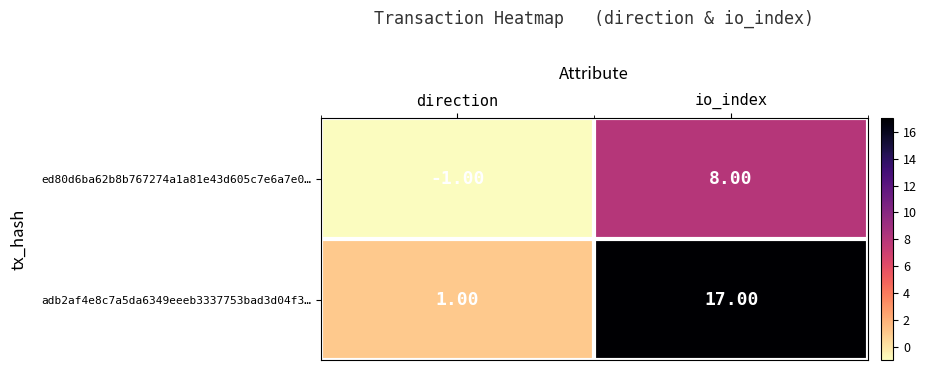

Which series has the largest total across all categories?

adb2af4e8c7a5da6349eeeb3337753bad3d04f3…